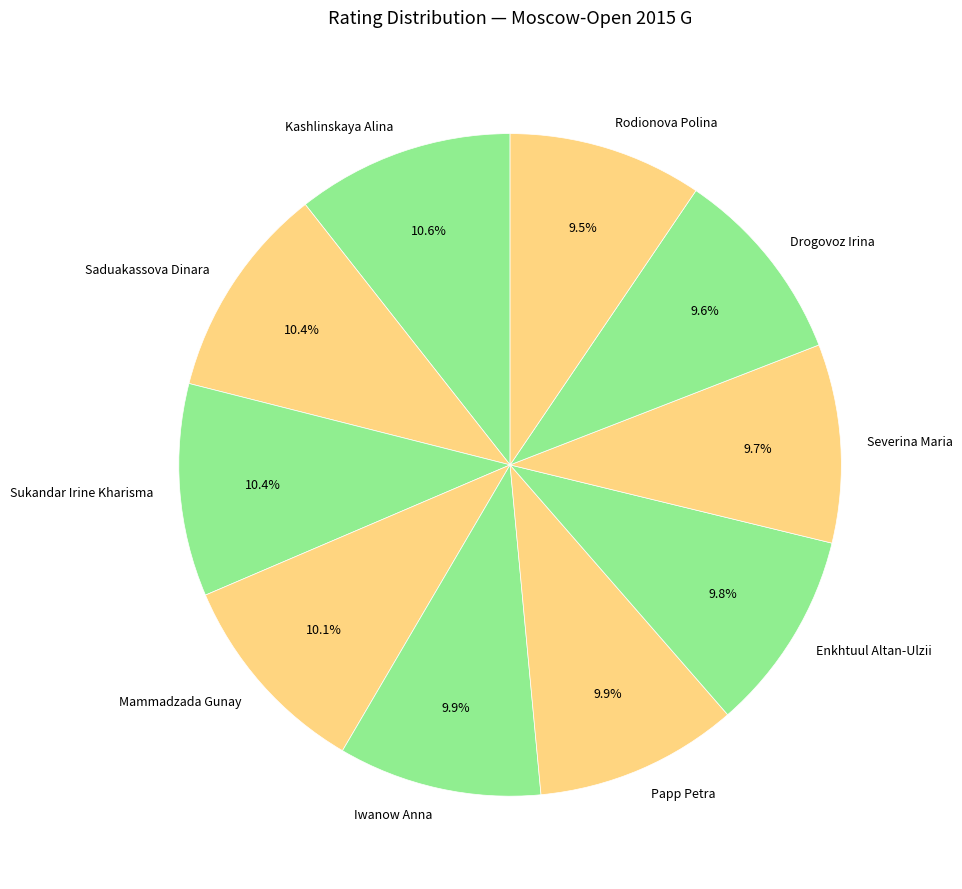

What is the total percentage of Kashlinskaya Alina and Drogovoz Irina?

20.2%